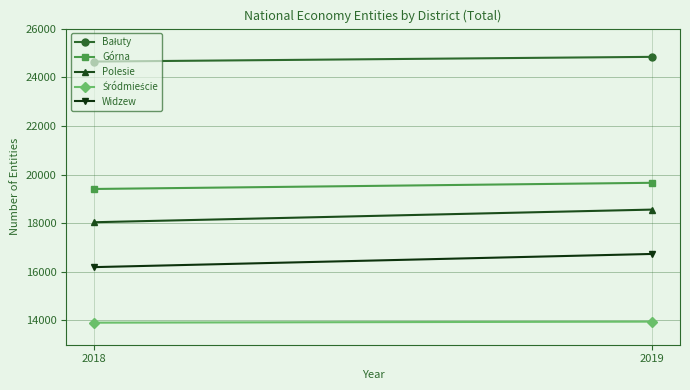

Reading left to right, transcribe all the data shown in this chart.

Bałuty: 2018=24644	2019=24838
Górna: 2018=19405	2019=19659
Polesie: 2018=18037	2019=18557
Śródmieście: 2018=13907	2019=13950
Widzew: 2018=16191	2019=16733